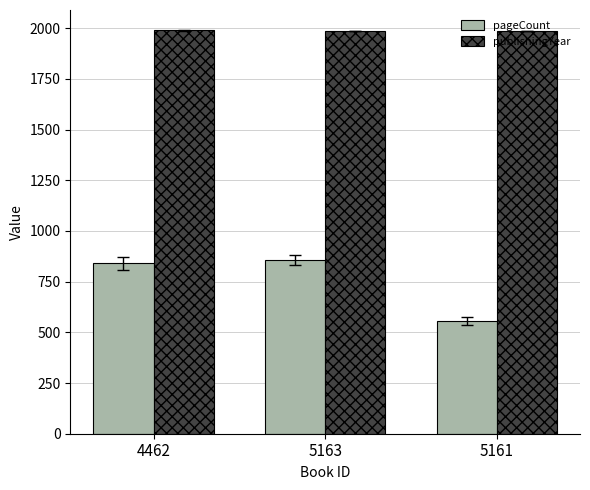

Are the bars horizontal?

No